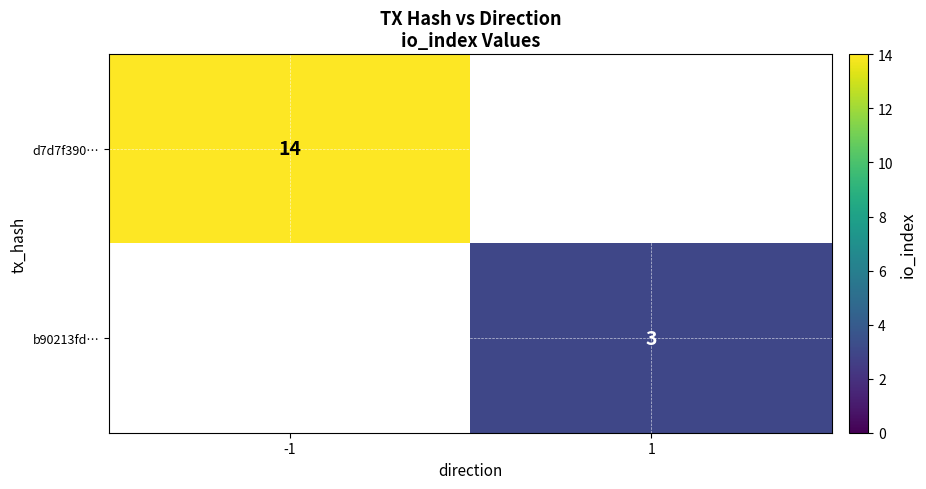

The value of b90213fd… at 1 is 1. True or false?

False